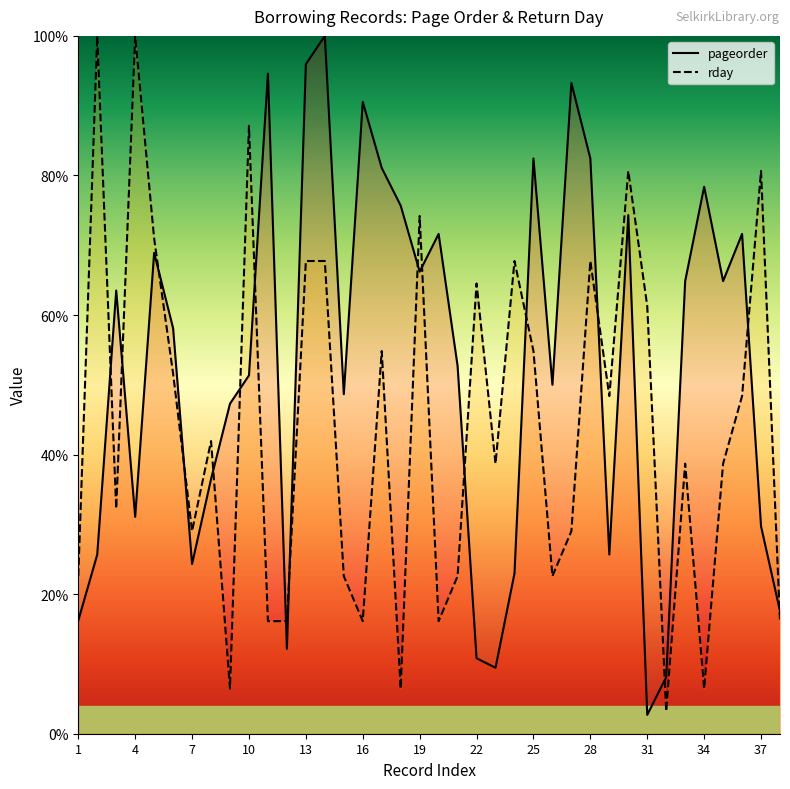

What is the lowest value of the rday series?

3.2